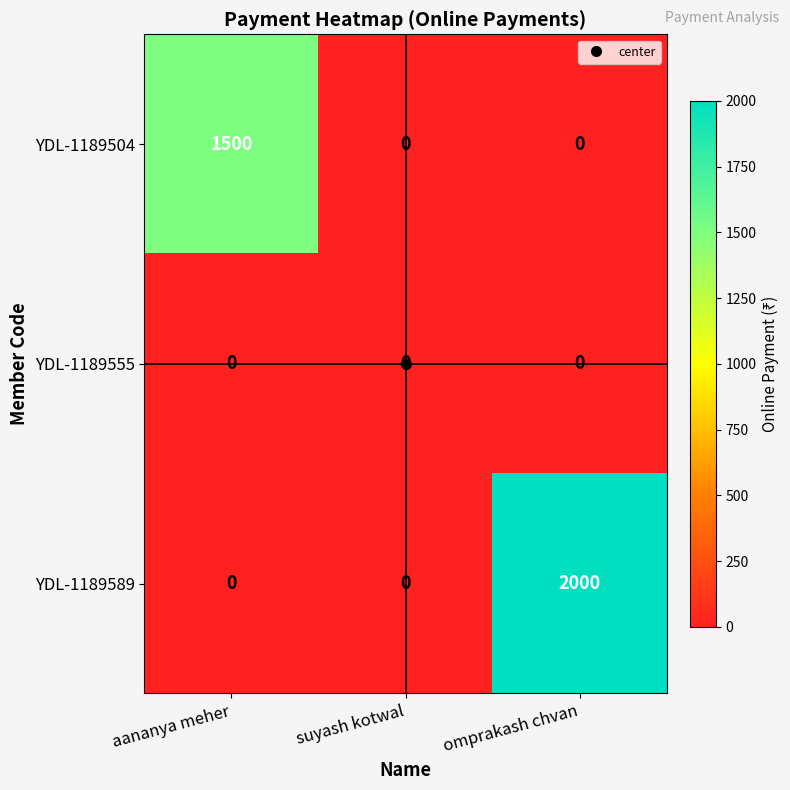

Which label corresponds to the largest value in the chart?

omprakash chvan